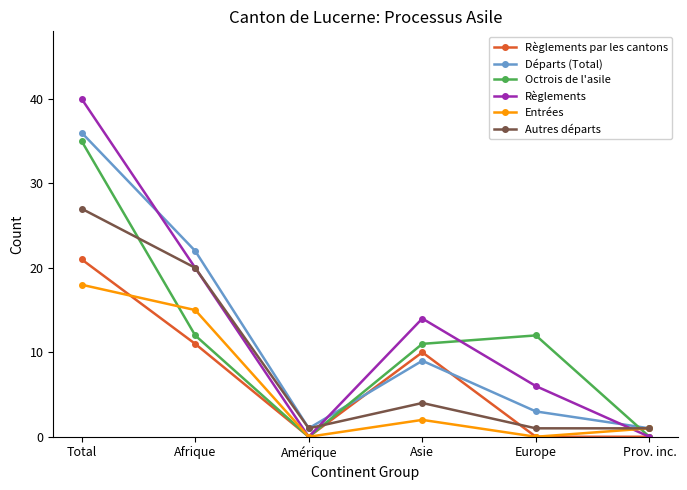

What is the difference between the Règlements par les cantons values at Total and Asie?

11